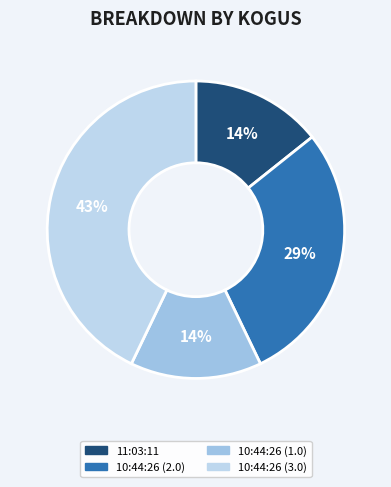

Is it true that 11:03:11 is 21% of the pie?

False